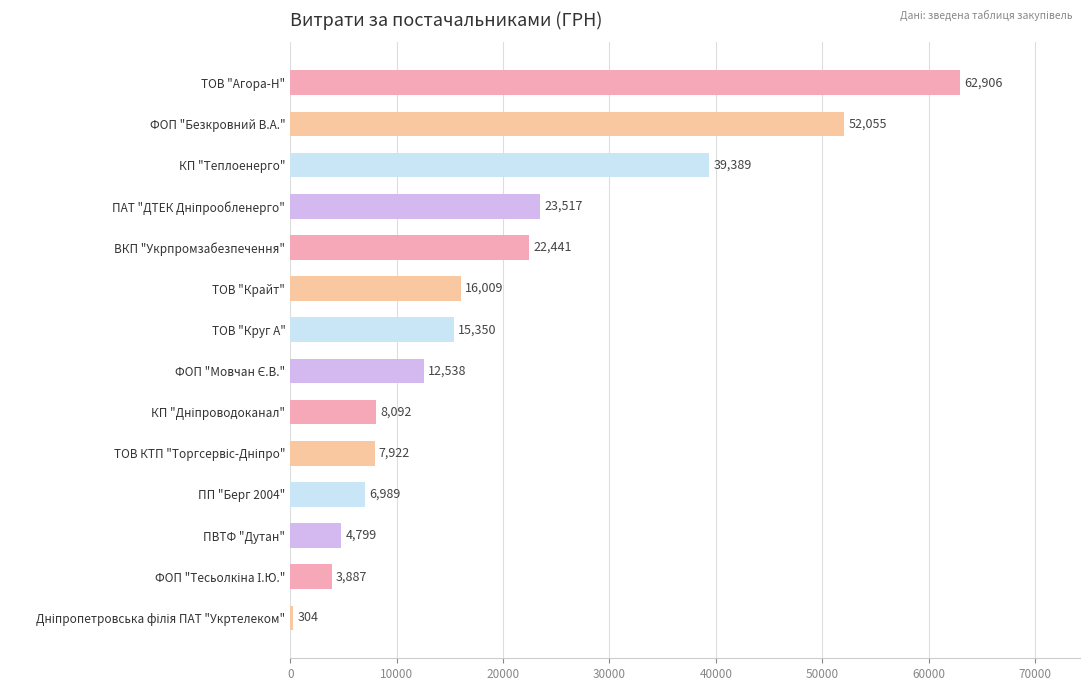

True or false: the data shows 25448.4 at ТОВ "Круг А".

False